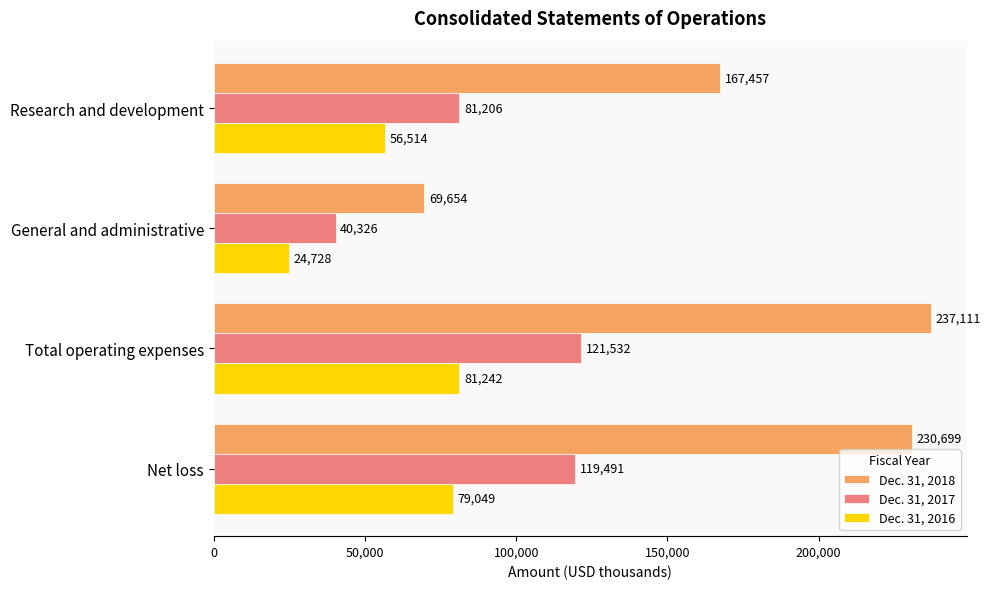

Which series has the largest total across all categories?

Dec. 31, 2018